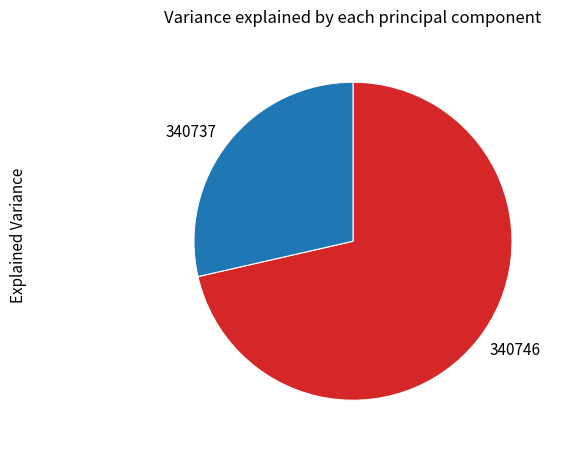

Does 340737 represent more than half of the total?

No